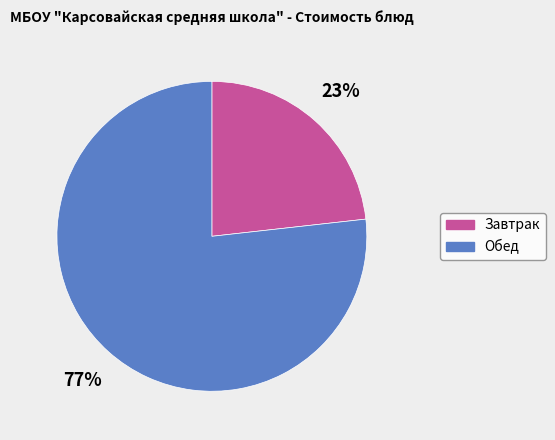

Which slice is the largest?

Обед